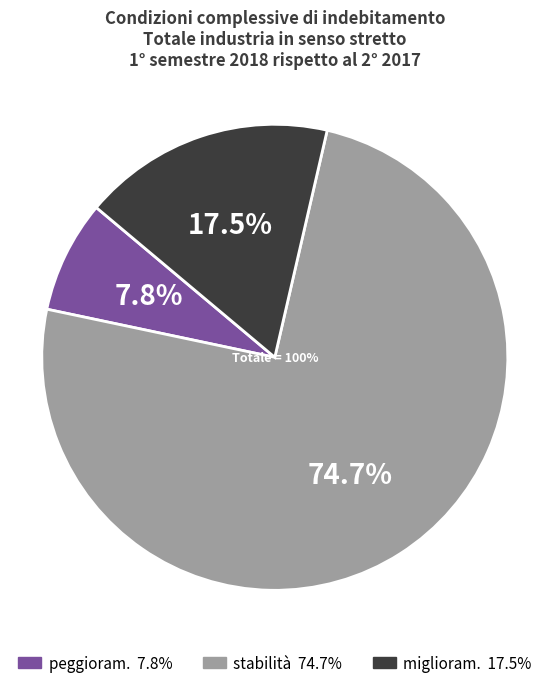

To the nearest percent, what percentage of the pie is peggioram.?

8%